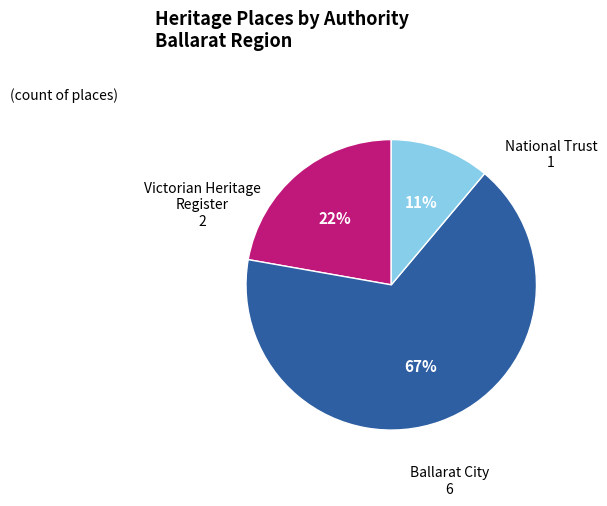

True or false: Victorian Heritage Register accounts for 36% of the total.

False